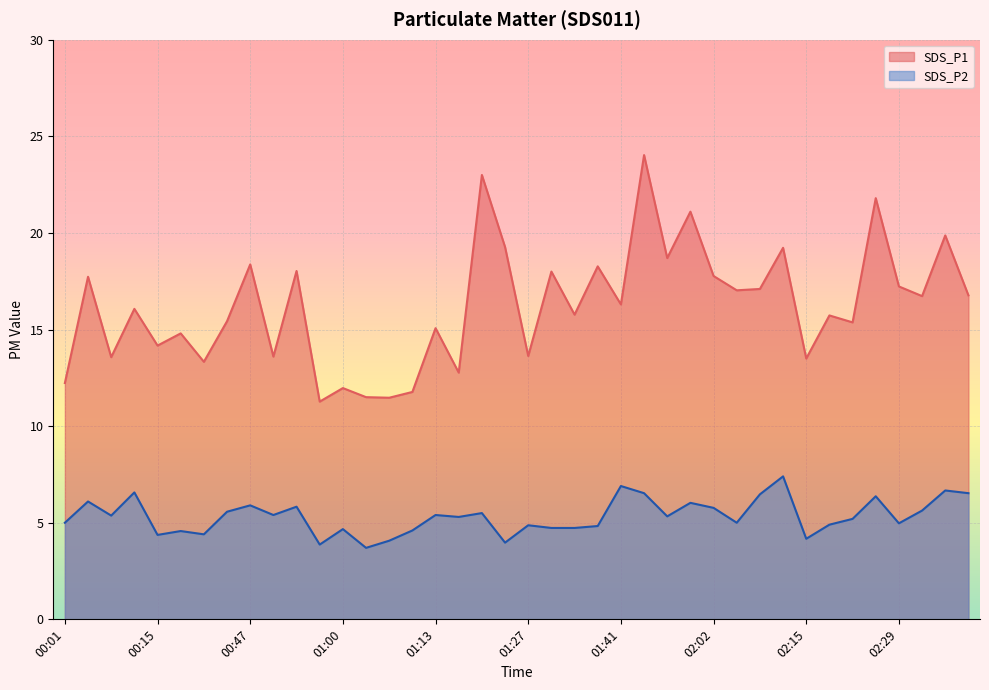

True or false: SDS_P1 has more than 2 points higher than both neighbors.

True